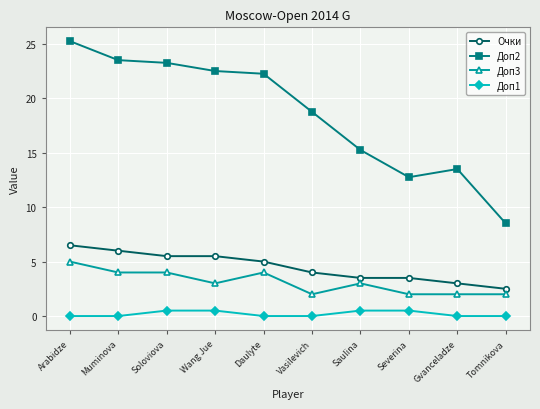

The value of Очки at Gvanceladze is 3.0. True or false?

True